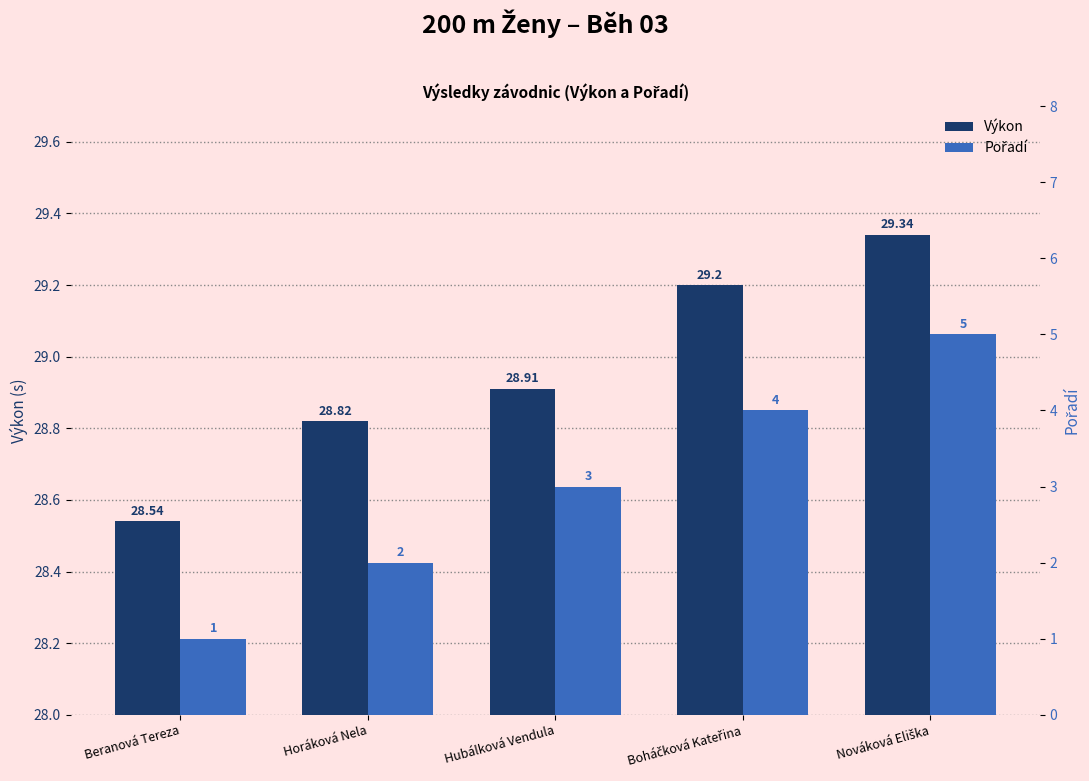

The value of Pořadí at Beranová Tereza is 0.4. True or false?

False